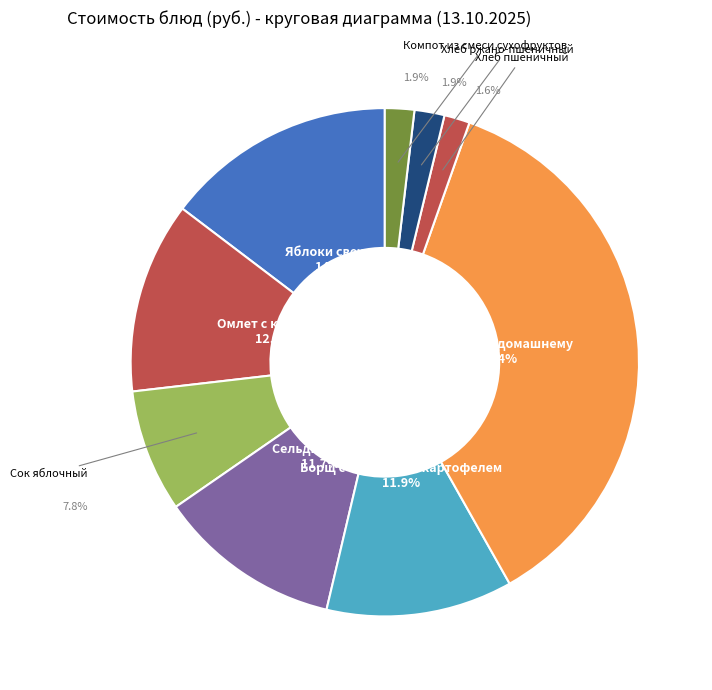

What is the ratio of the value at Жаркое по-домашнему to the value at Яблоки свежие?

2.5